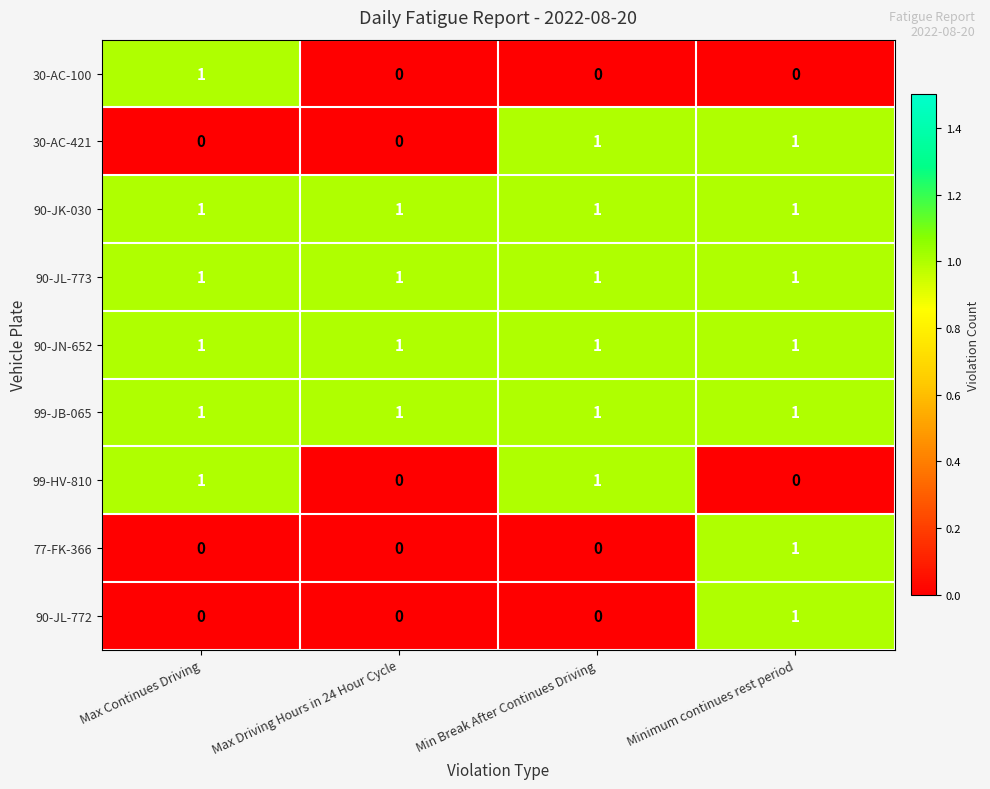

What is the total value across all series at Max Driving Hours in 24 Hour Cycle?

4